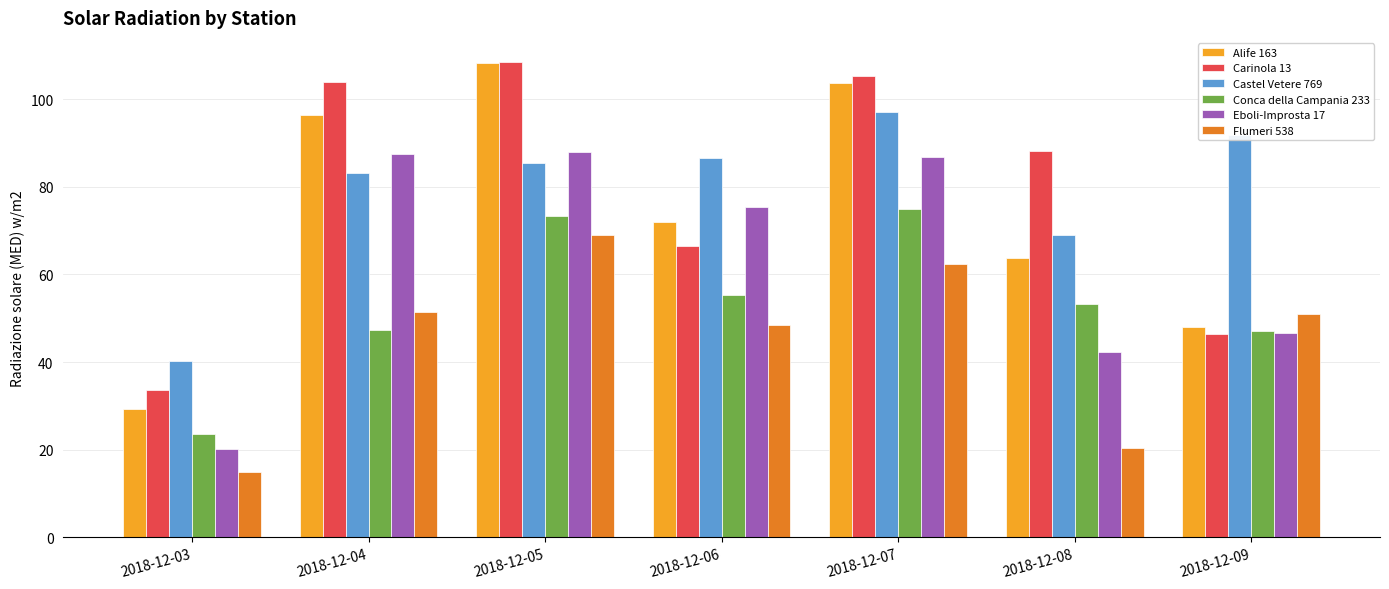

What is the difference between the highest and lowest values at 2018-12-06?

38.2